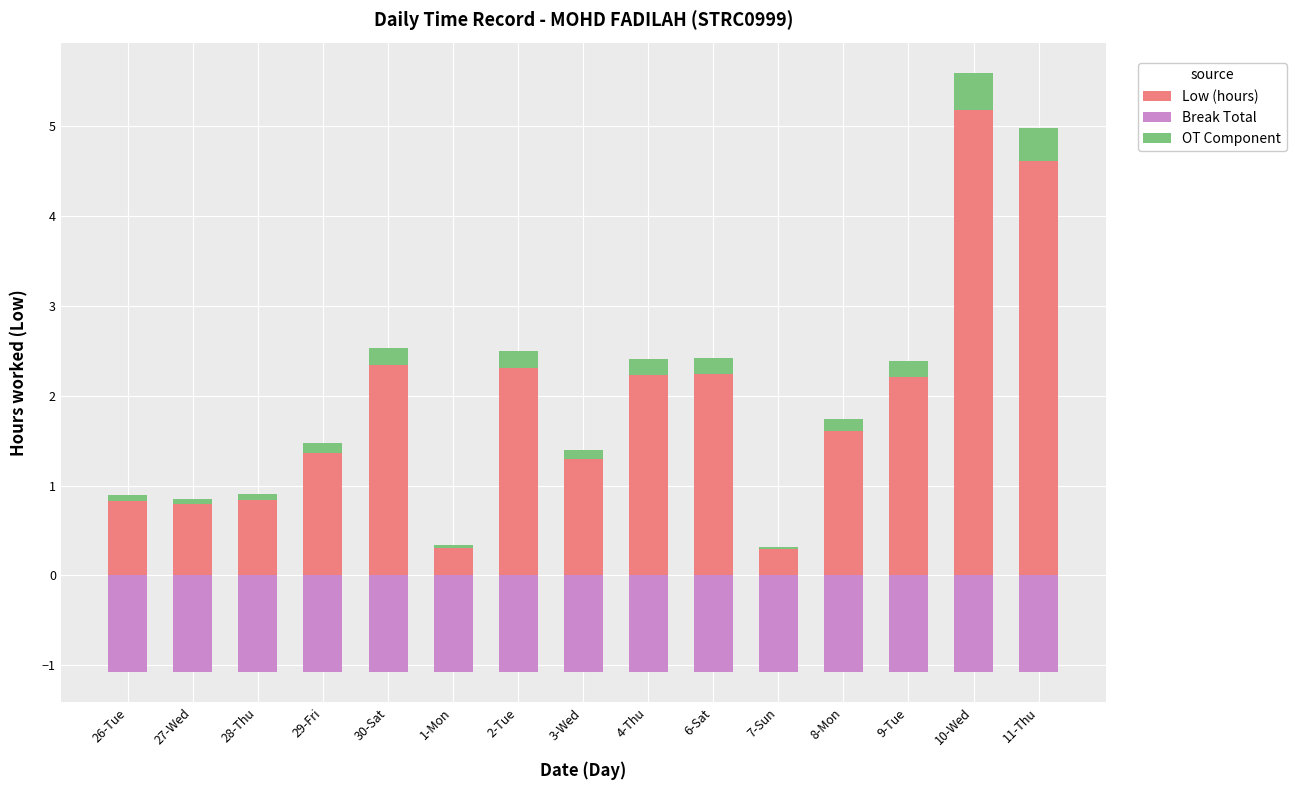

How many series are shown in this chart?

3